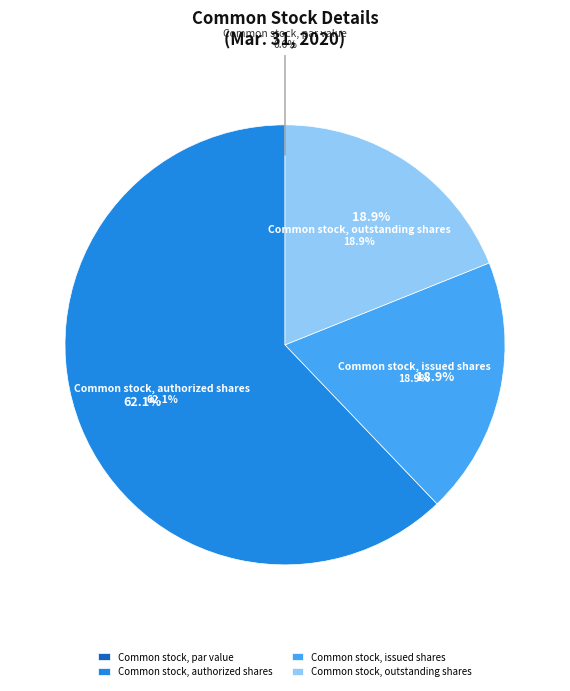

Rank the categories by value from highest to lowest.

Common stock, authorized shares, Common stock, issued shares, Common stock, outstanding shares, Common stock, par value